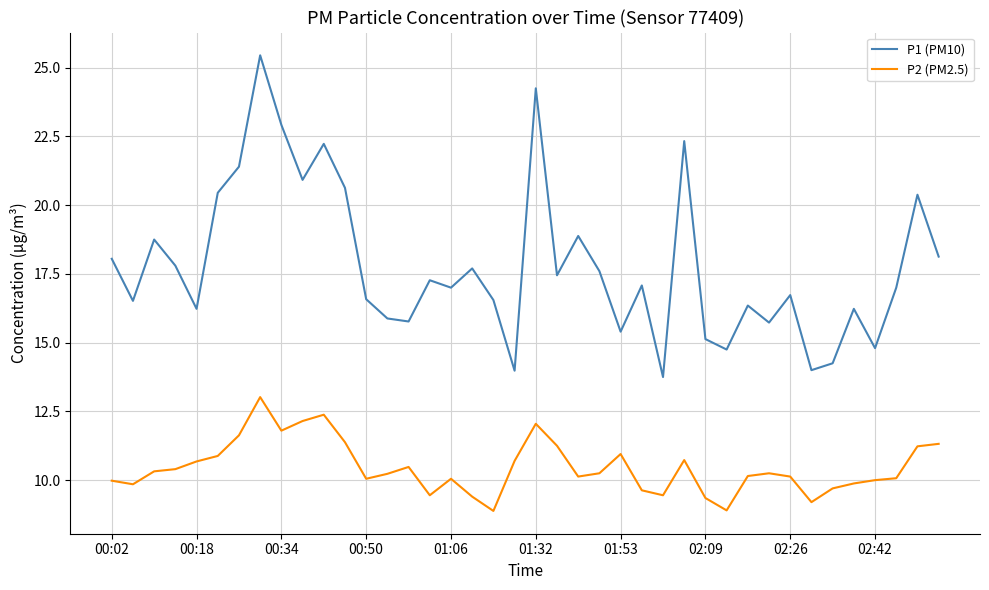

List the series in order of their peak value, highest first.

P1 (PM10), P2 (PM2.5)